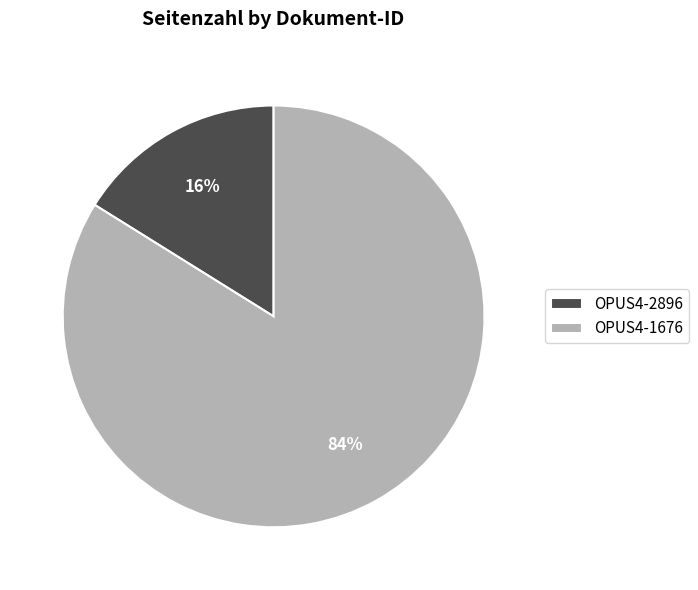

Is it true that OPUS4-2896 is 3% of the pie?

False